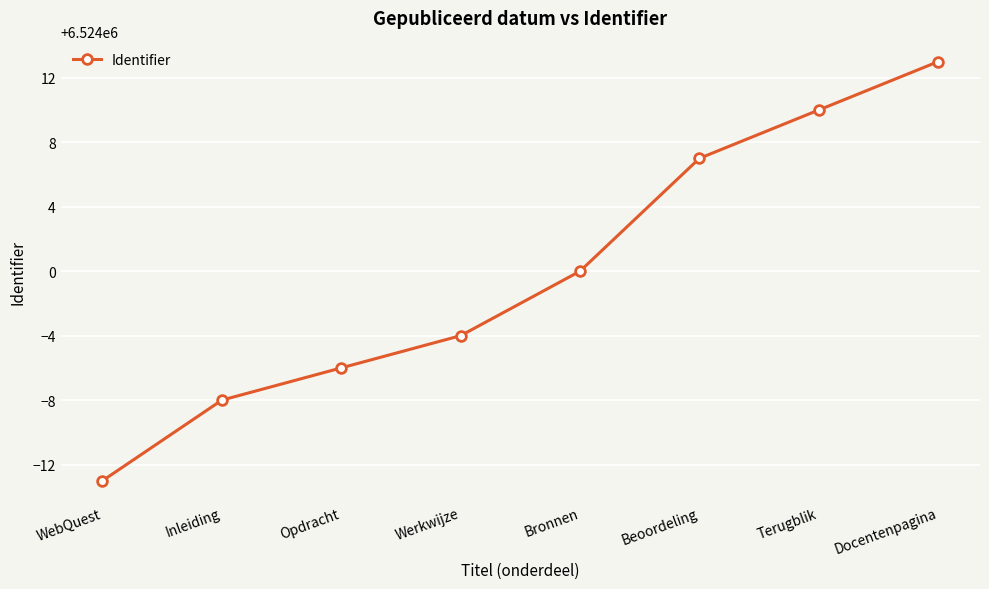

True or false: the data has more than 2 interior local peaks.

False